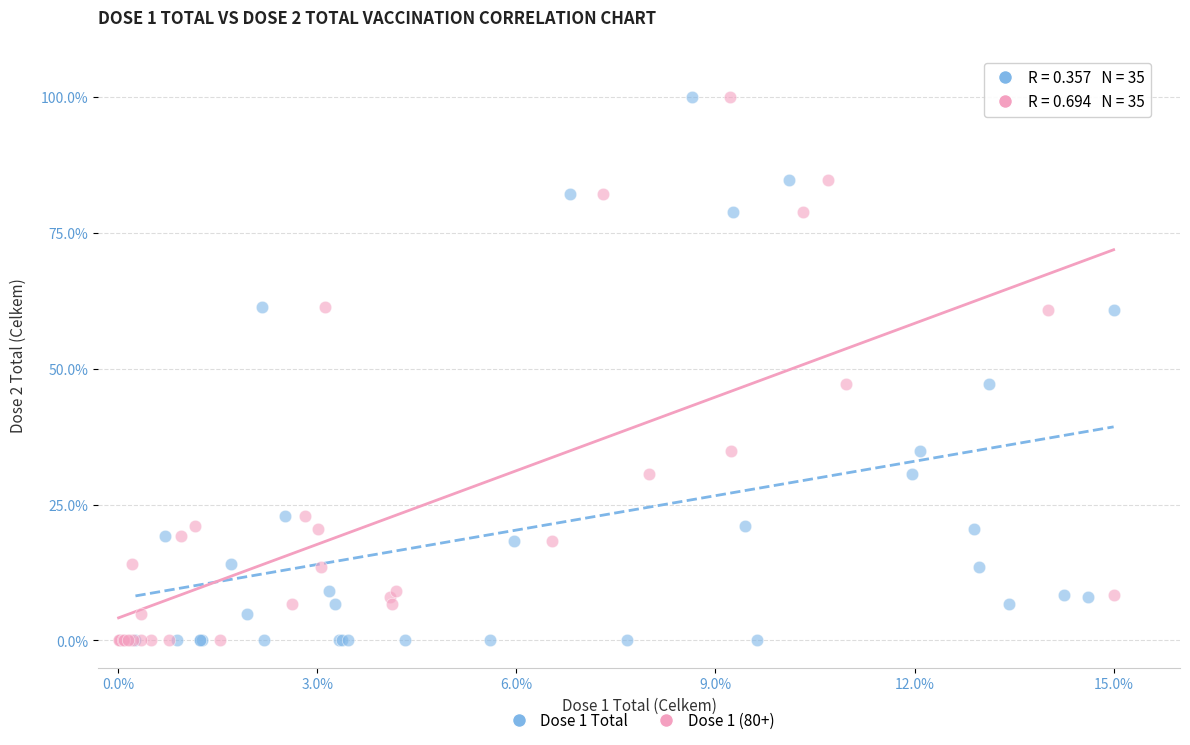

What are all the series names shown in the legend?

Dose 1 Total, Dose 1 (80+)